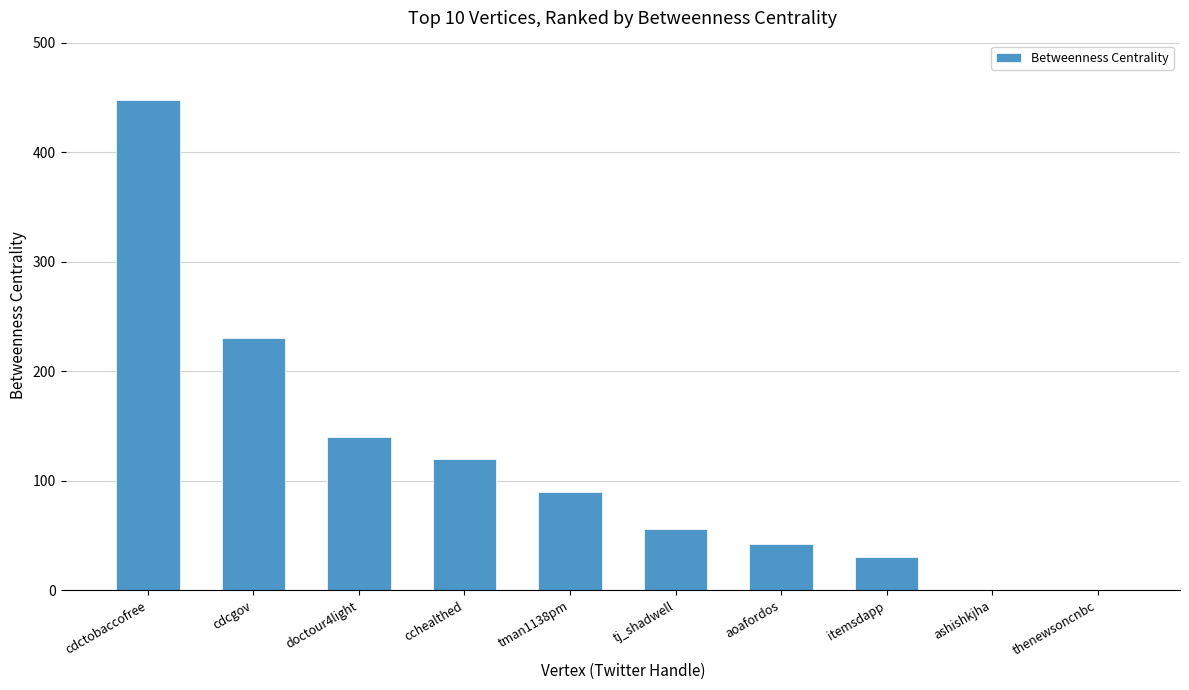

Reading right to left, transcribe all the data shown in this chart.

thenewsoncnbc=0	ashishkjha=0	itemsdapp=30	aoafordos=42	tj_shadwell=56	tman1138pm=90	cchealthed=120	doctour4light=140	cdcgov=230	cdctobaccofree=448